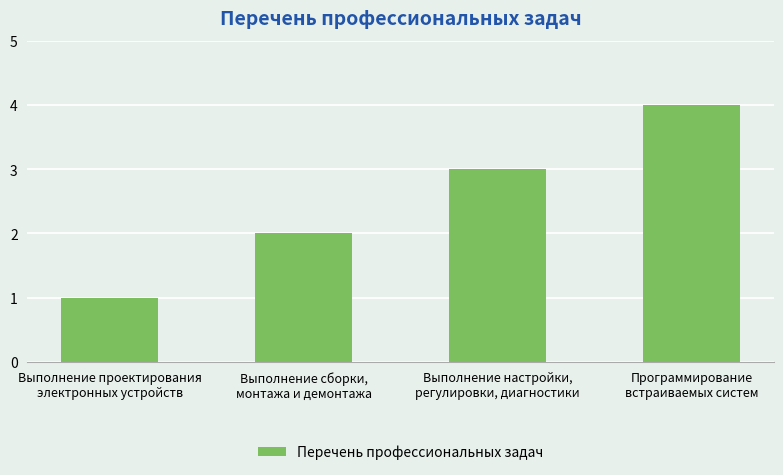

What is the change in value from Выполнение настройки,
регулировки, диагностики to Программирование
встраиваемых систем?

+1